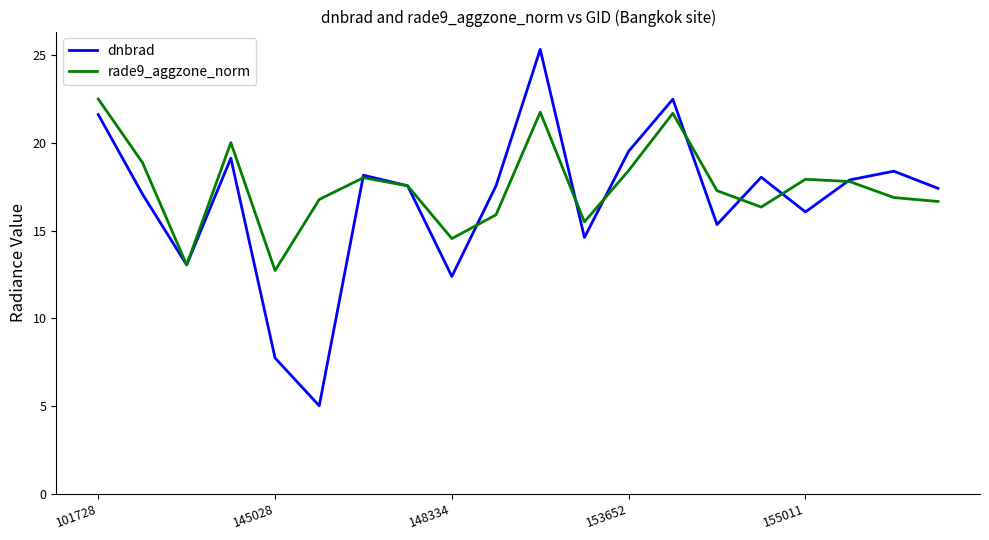

What is the difference between the second highest and second lowest values in the dnbrad series?

14.7